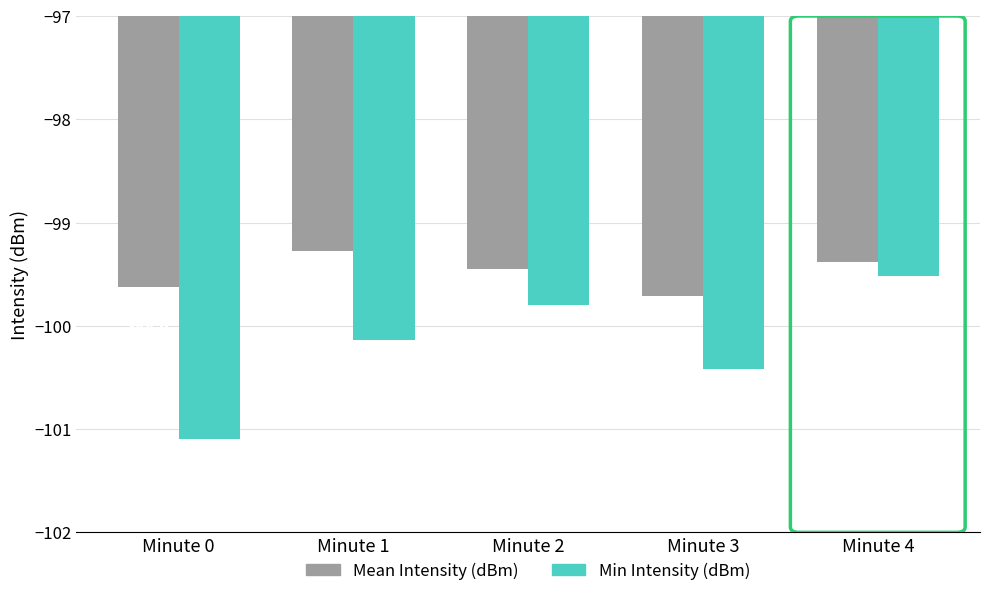

The value of Mean Intensity (dBm) at Minute 2 is -99.5. True or false?

True